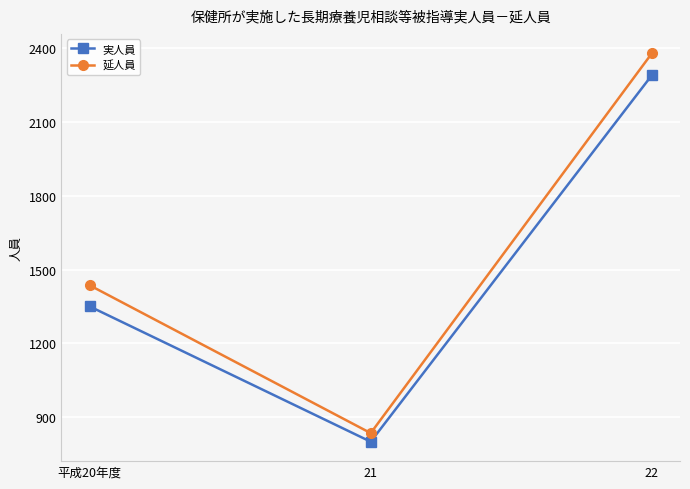

Which series changed the most between 21 and 22?

延人員